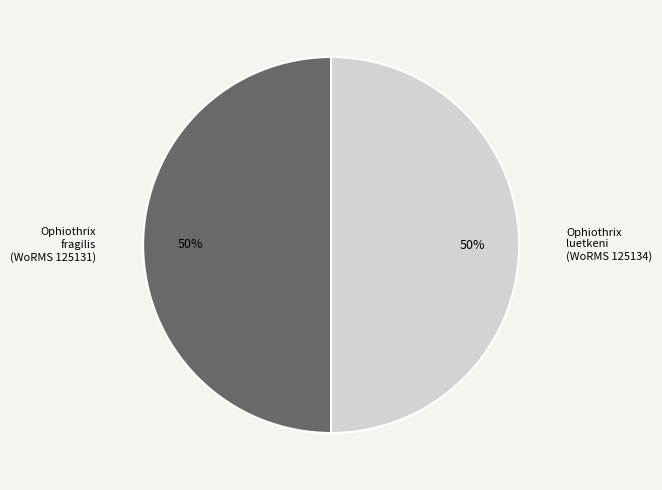

Is the sum of Ophiothrix fragilis (WoRMS 125131) and Ophiothrix luetkeni (WoRMS 125134) greater than half?

Yes